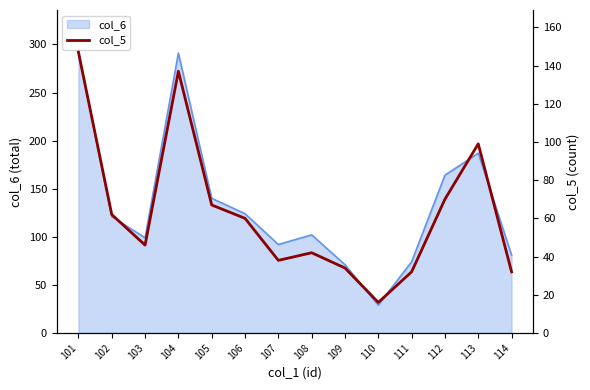

At which category does the data reach its first local valley?

103